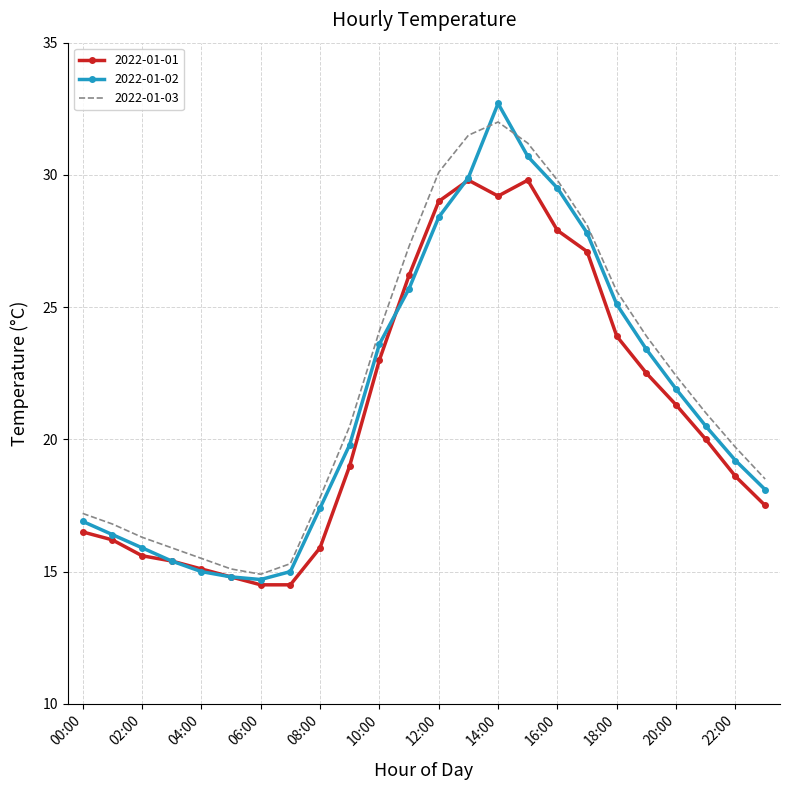

Which series has the largest range (max minus min)?

2022-01-02